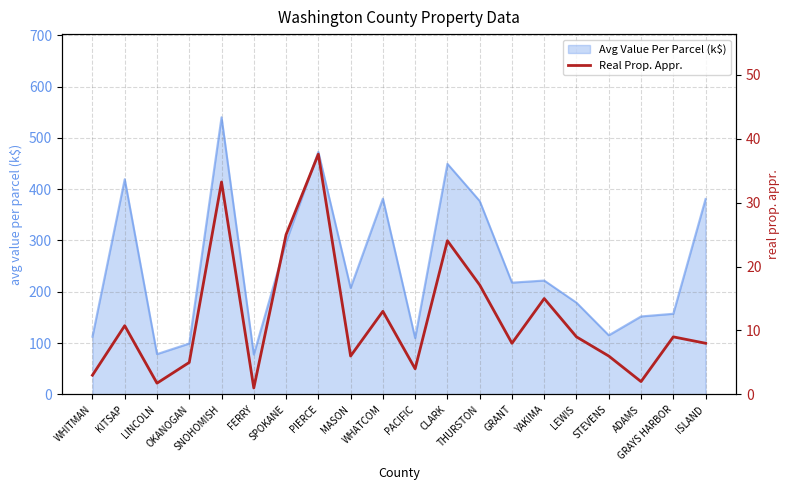

What is the lowest value of the Avg Value Per Parcel (k$) series?

77.7